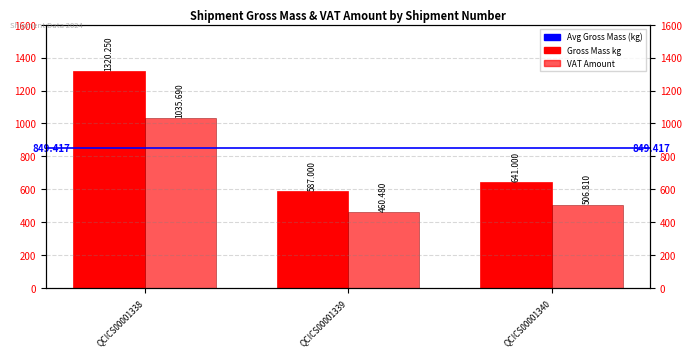

Reading left to right, what are all the values shown in this chart?

Gross Mass kg: 1320.2	587.0	641.0
VAT Amount: 1035.7	460.5	506.8